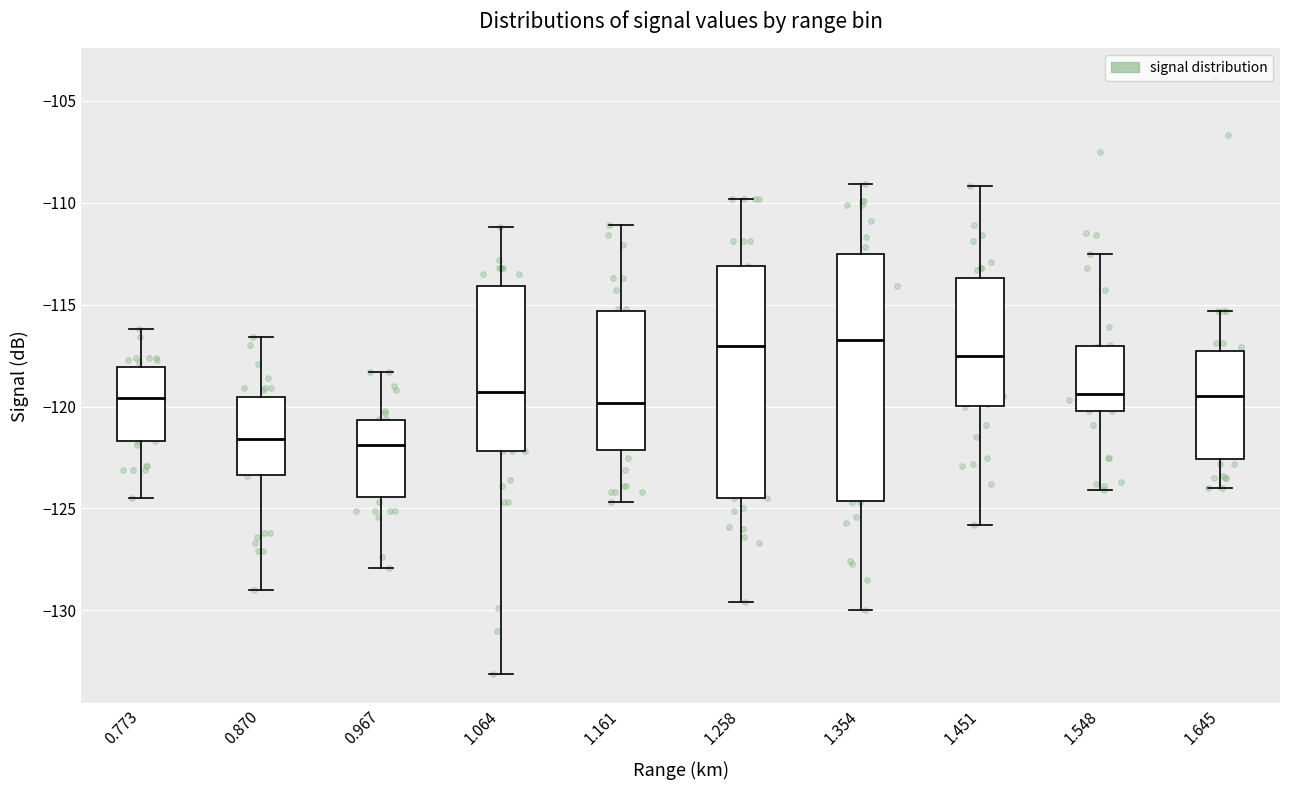

Where does the lower whisker of the box at x = 0.967 end on the y-axis? The values are not printed on the chart, so give them approximately, as read against the axis.

-128.0